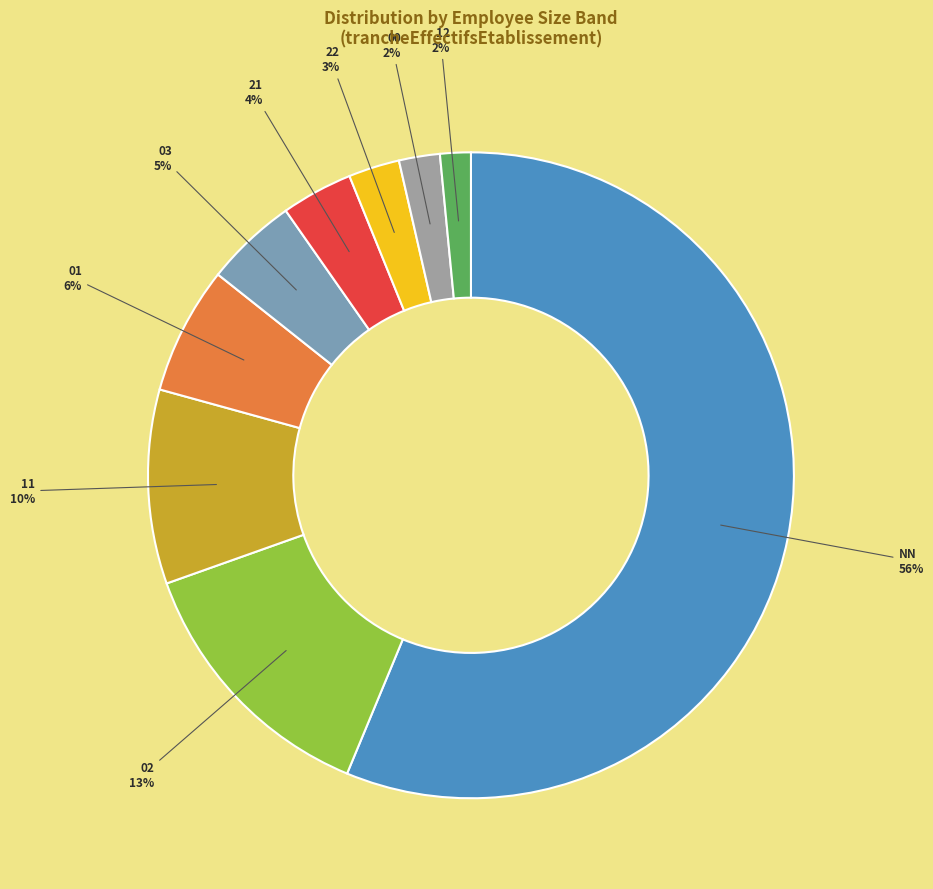

Is there any slice that represents more than half of the pie?

Yes